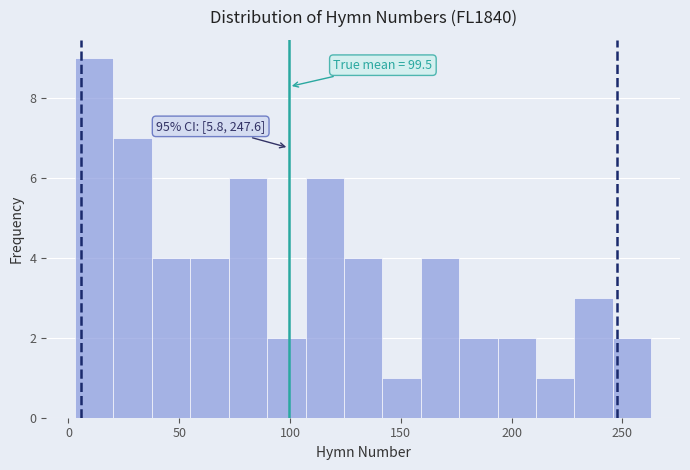

Read against the x-axis, roughly where is the centre of the tallest bar?

10